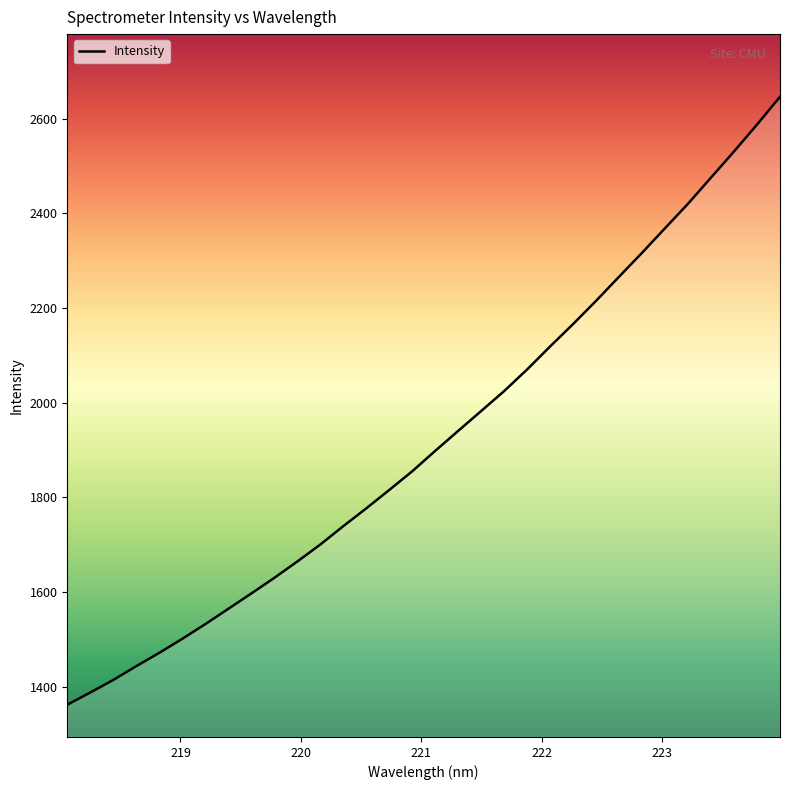

What is the difference between the maximum and minimum values?

1284.0